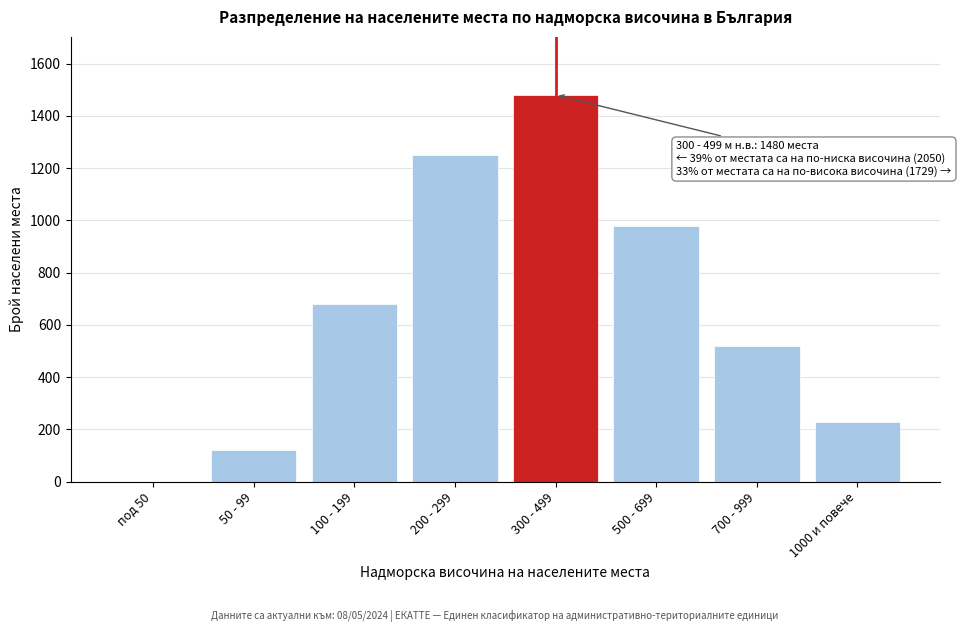

Reading left to right, list all the values displayed in this chart.

под 50=0	50 - 99=120	100 - 199=680	200 - 299=1250	300 - 499=1480	500 - 699=980	700 - 999=520	1000 и повече=229